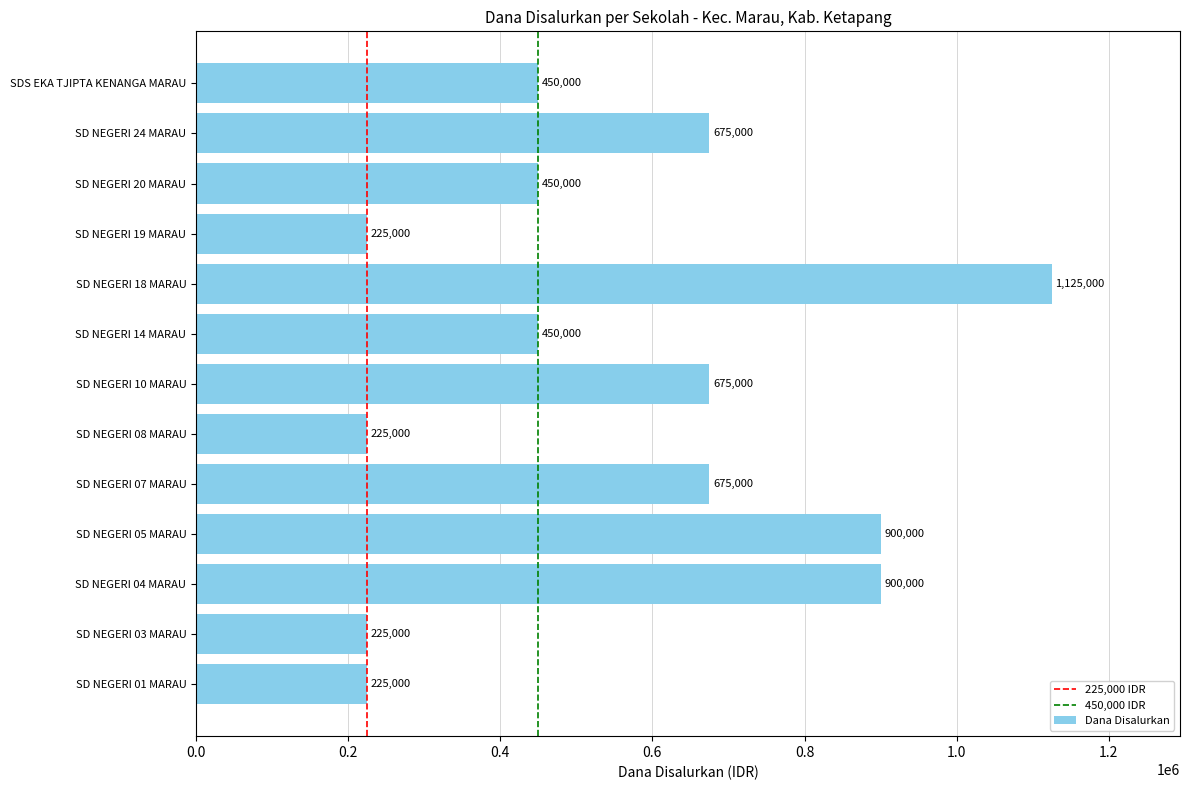

What is the change in value from SD NEGERI 04 MARAU to SD NEGERI 24 MARAU?

-225000